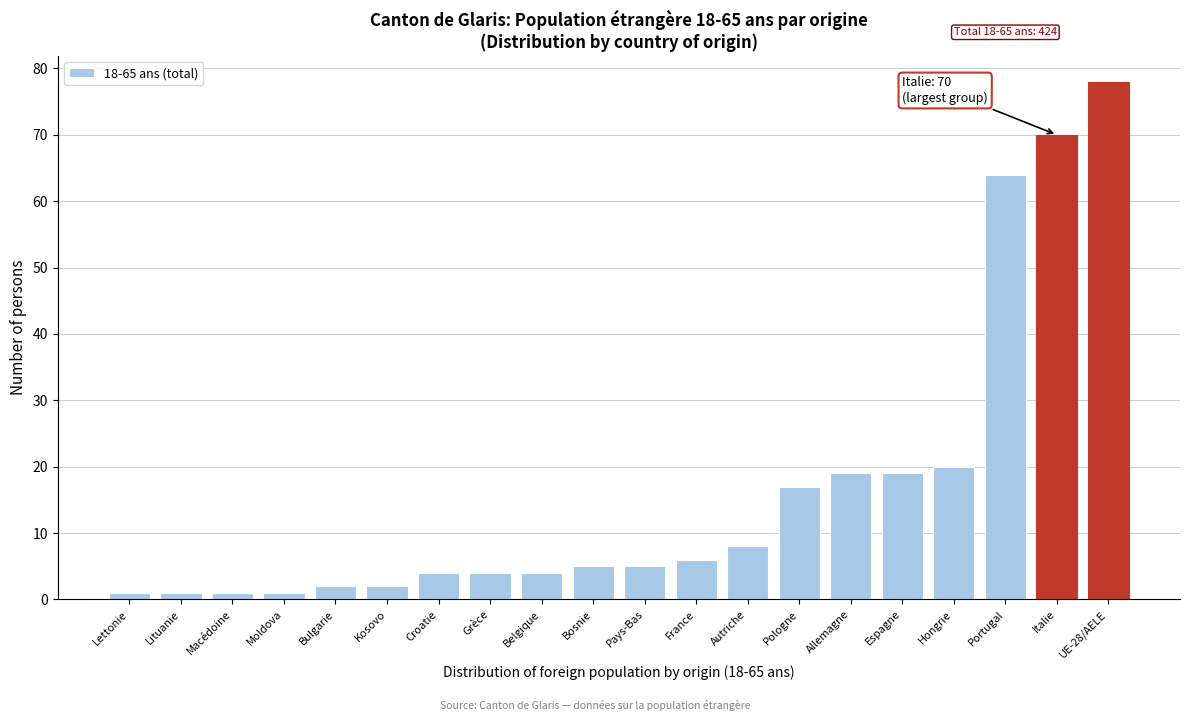

Reading left to right, extract all data points from this chart.

Lettonie=1	Lituanie=1	Macédoine=1	Moldova=1	Bulgarie=2	Kosovo=2	Croatie=4	Grèce=4	Belgique=4	Bosnie=5	Pays-Bas=5	France=6	Autriche=8	Pologne=17	Allemagne=19	Espagne=19	Hongrie=20	Portugal=64	Italie=70	UE-28/AELE=78